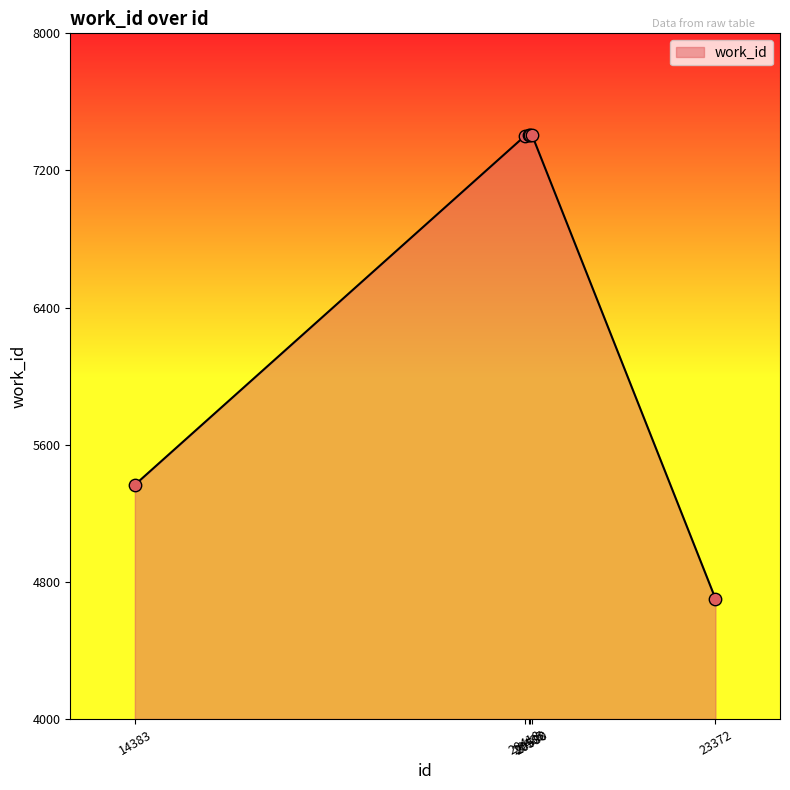

What is the change in value from 20418 to 23372?

-2698